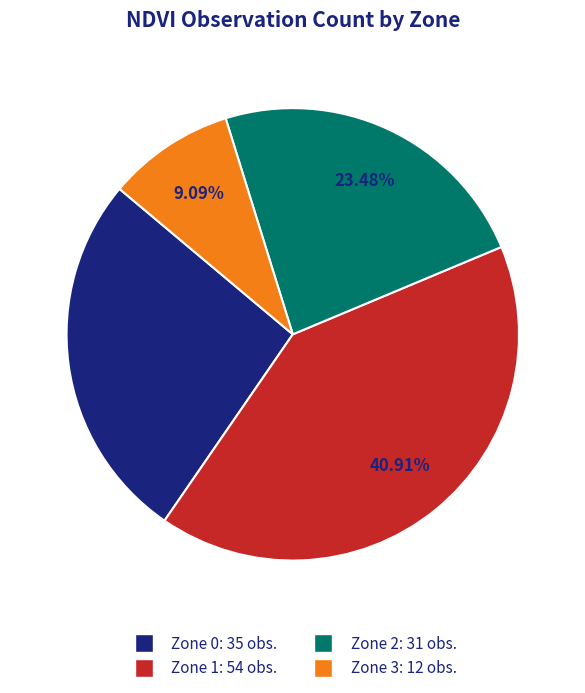

To the nearest percent, what portion does Zone 2 represent?

23%